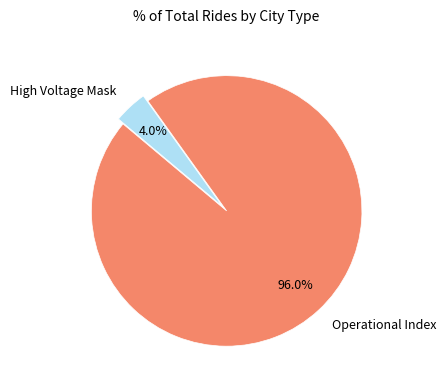

Rank the categories by value from lowest to highest.

High Voltage Mask, Operational Index